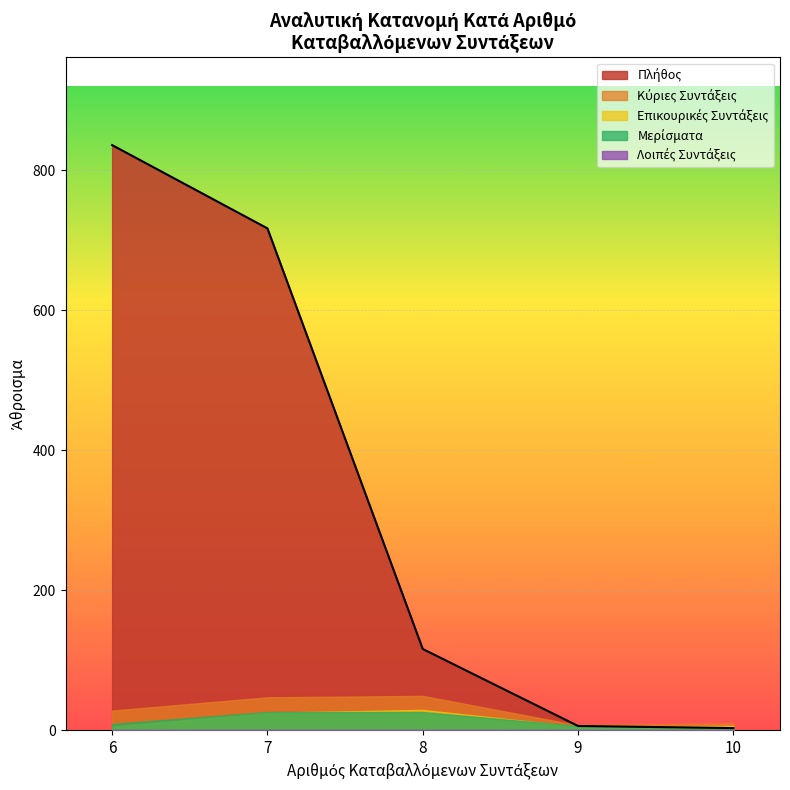

What are all the series names shown in the legend?

Πλήθος, Κύριες Συντάξεις, Επικουρικές Συντάξεις, Μερίσματα, Λοιπές Συντάξεις